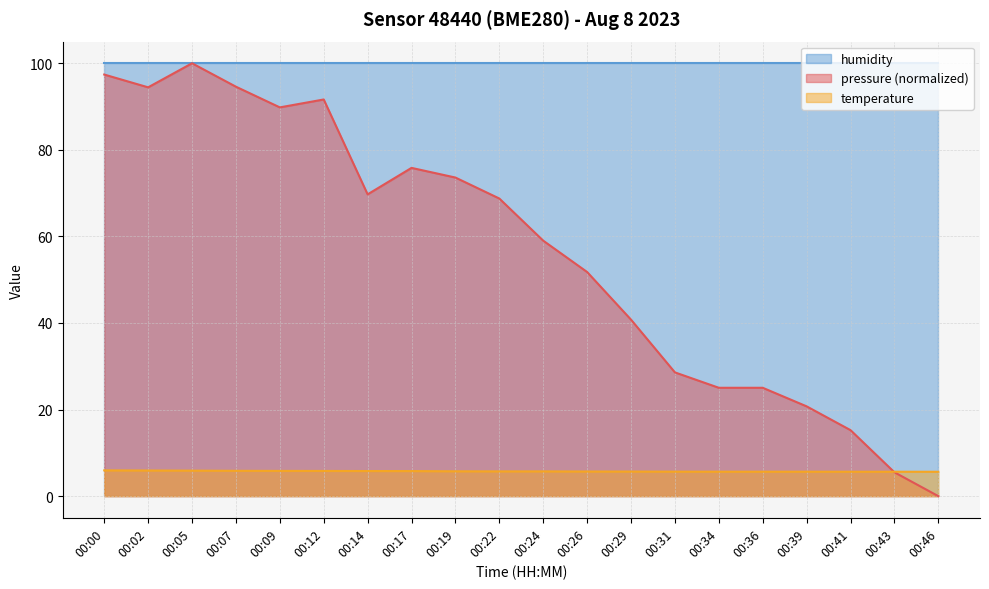

How many values in pressure are above zero?

19